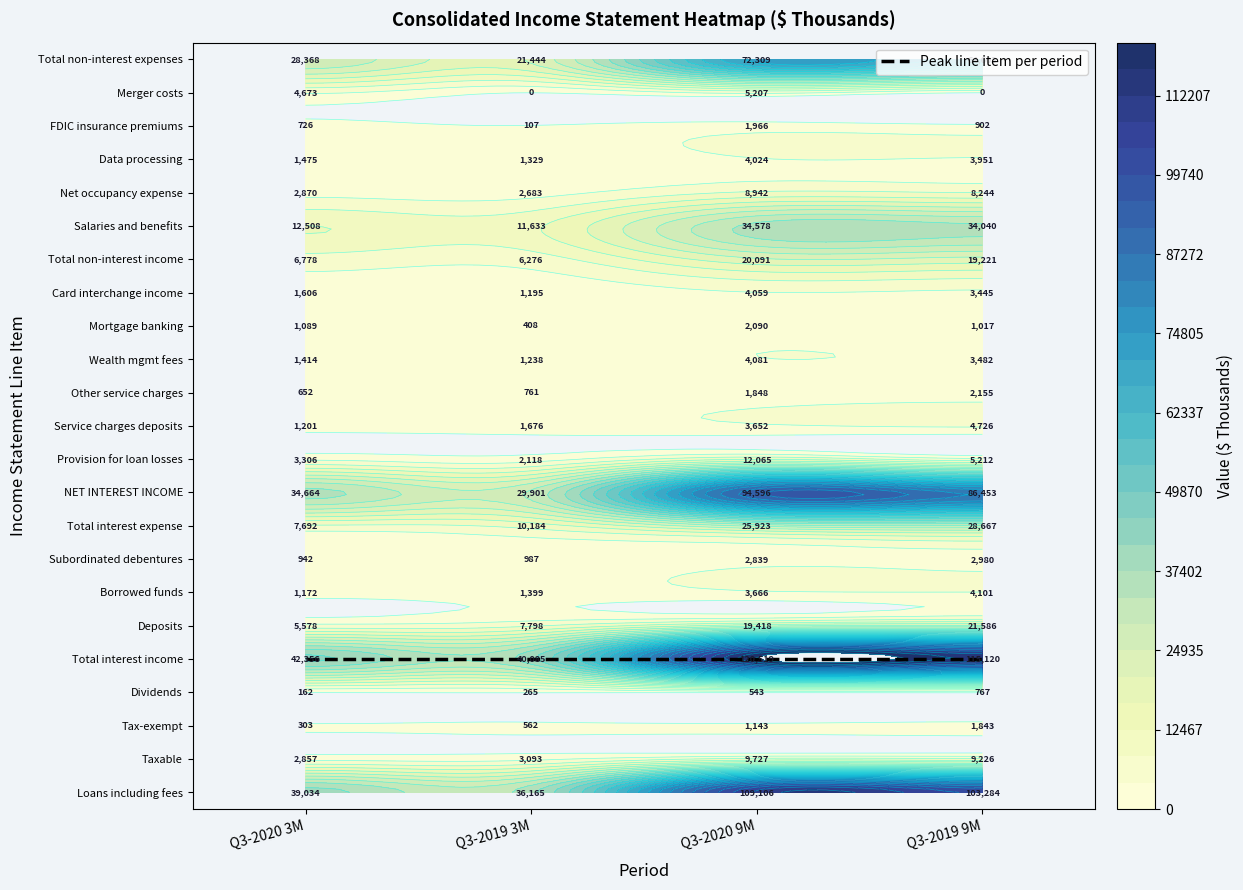

How many data points in Tax-exempt are less than 1143?

2